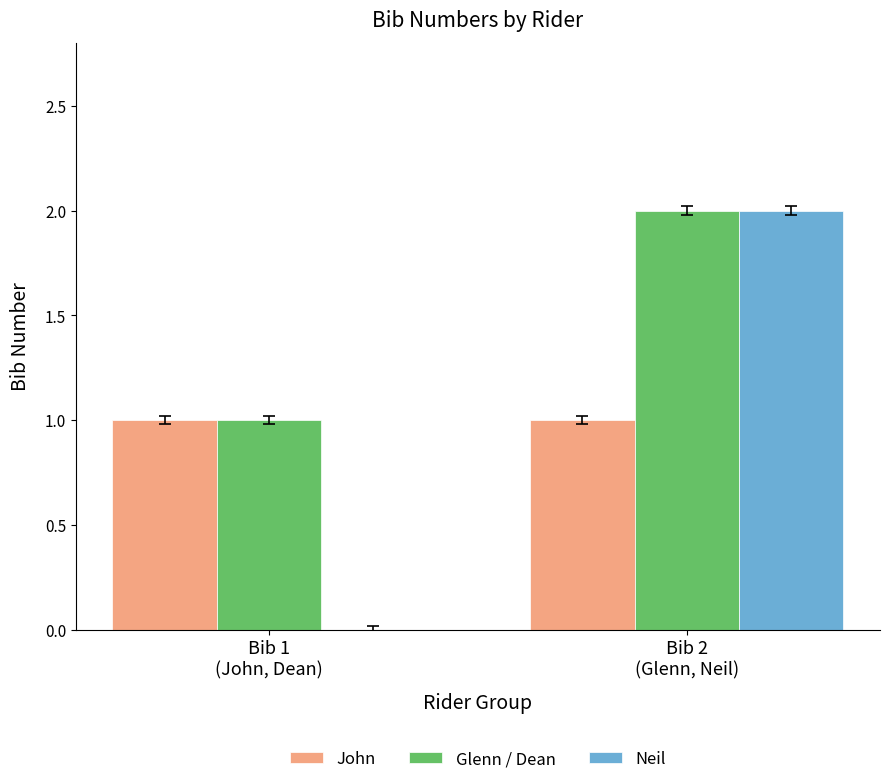

At which label is Glenn / Dean closest to 1?

Bib 1
(John, Dean)